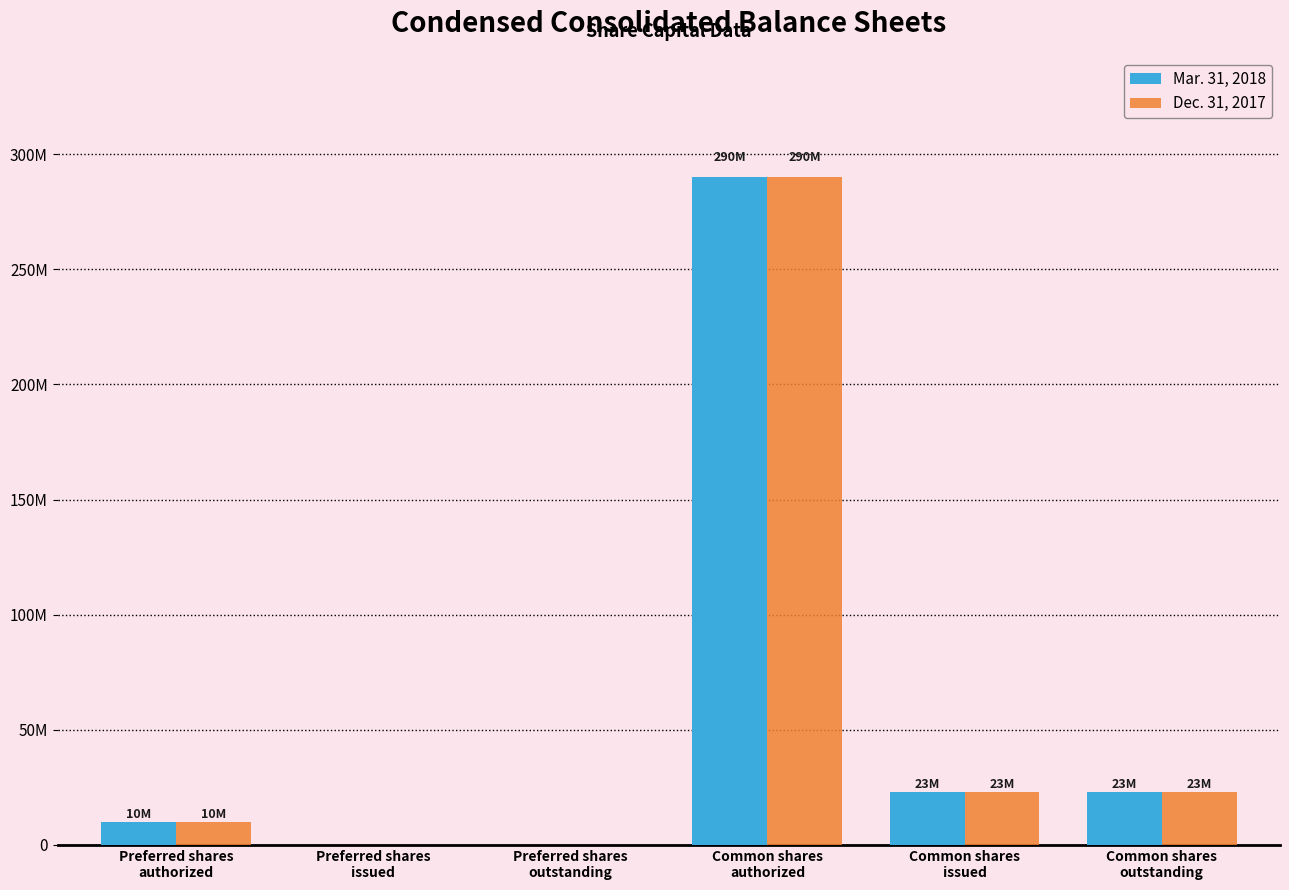

Does the chart contain stacked bars?

No